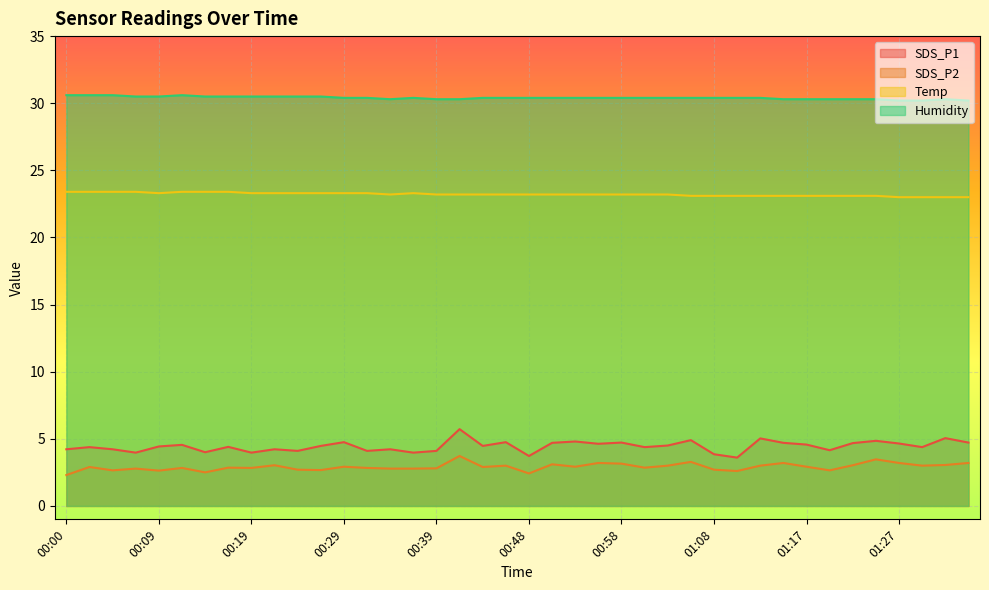

True or false: SDS_P1 and Temp cross at least once.

False